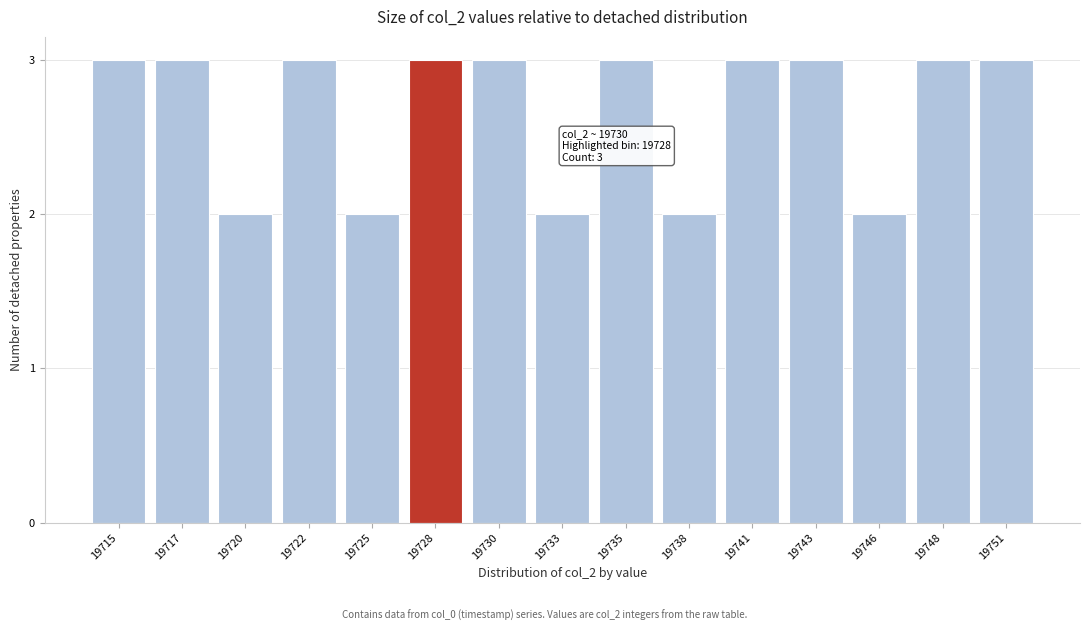

Reading left to right, extract all data points from this chart.

19715=3	19717=3	19720=2	19722=3	19725=2	19728=3	19730=3	19733=2	19735=3	19738=2	19741=3	19743=3	19746=2	19748=3	19751=3